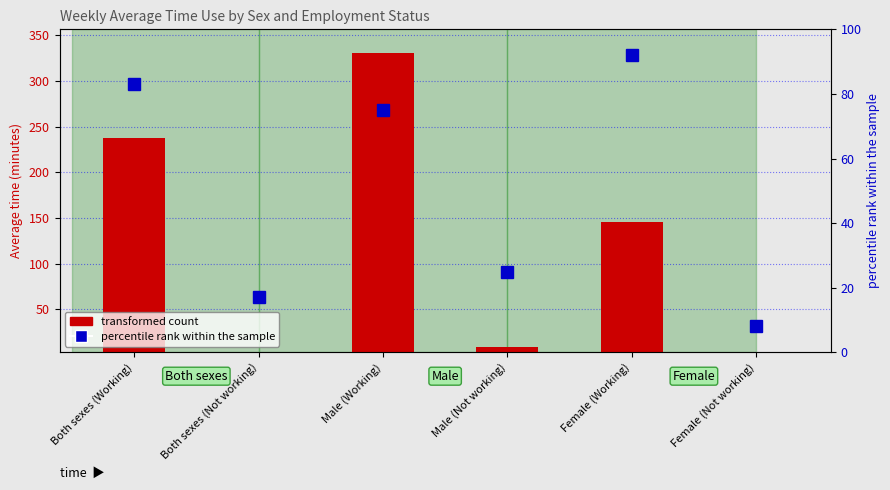

At which label is transformed count closest to 166?

Female (Working)